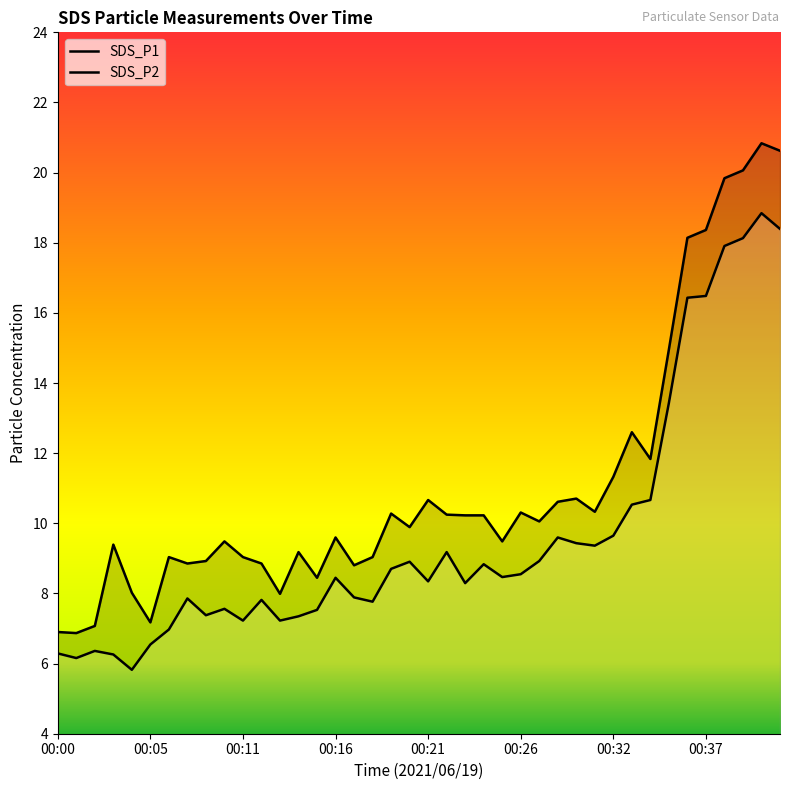

Between 00:07 and 00:20, which series saw the biggest shift?

SDS_P2